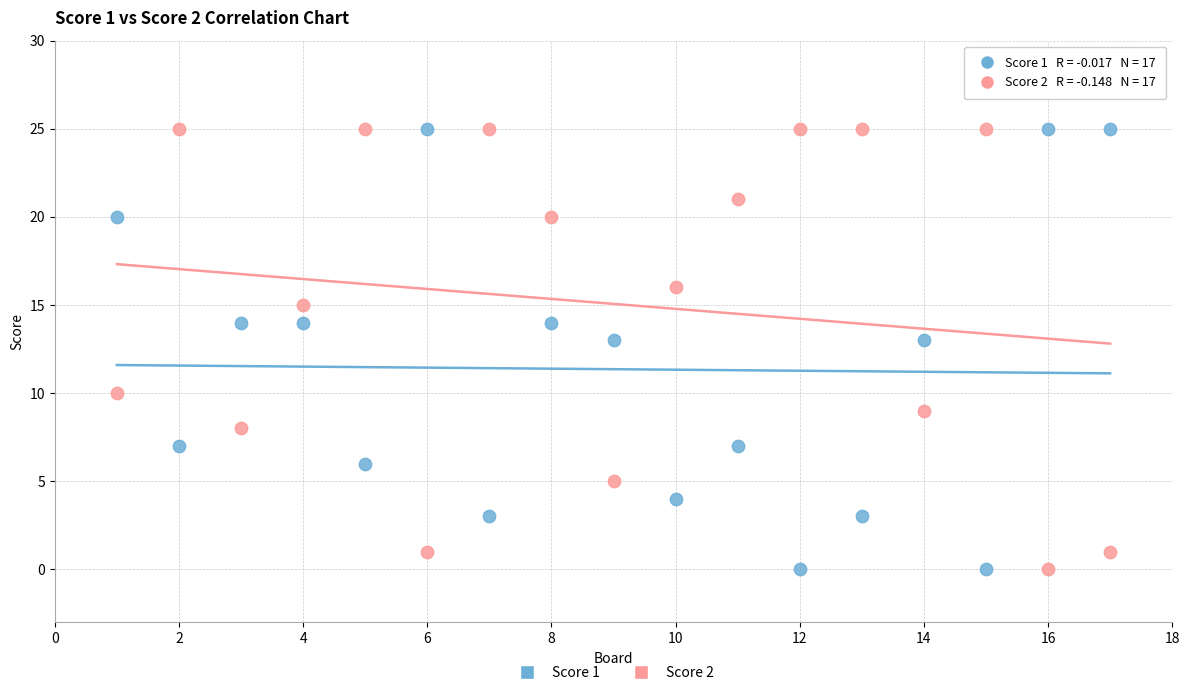

Across all data points, what is the range of X values (max minus min)?

16